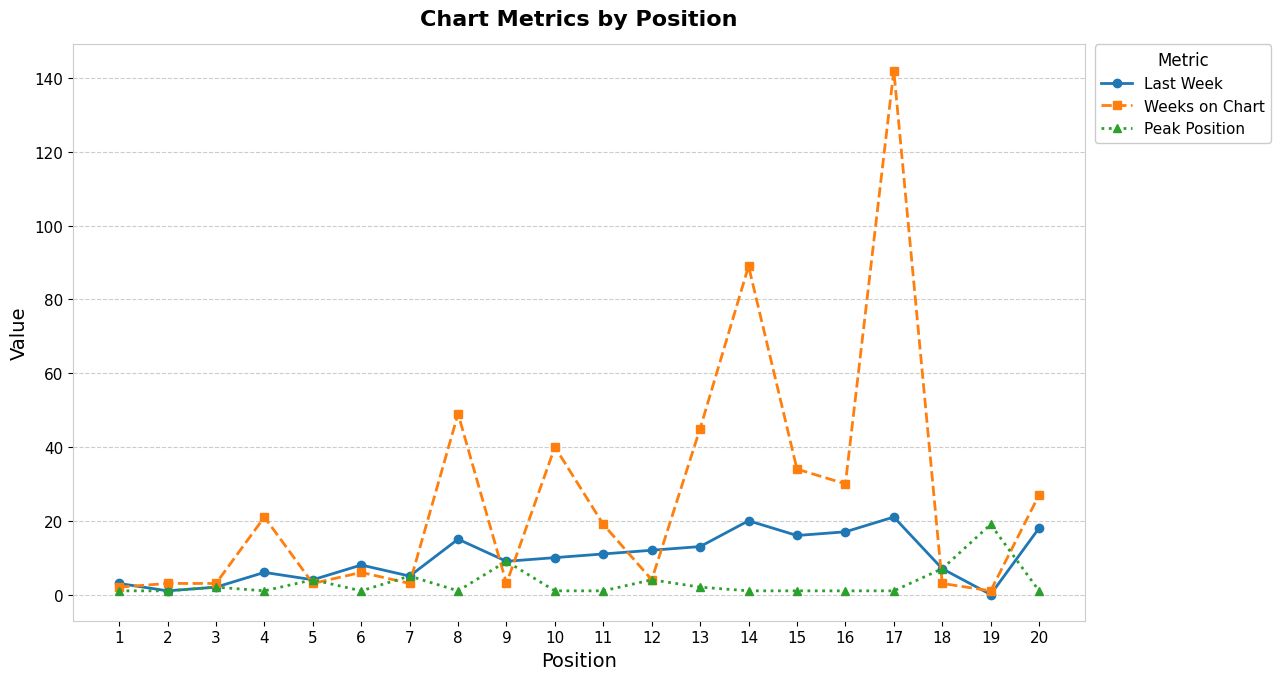

What is the maximum value for Last Week?

21